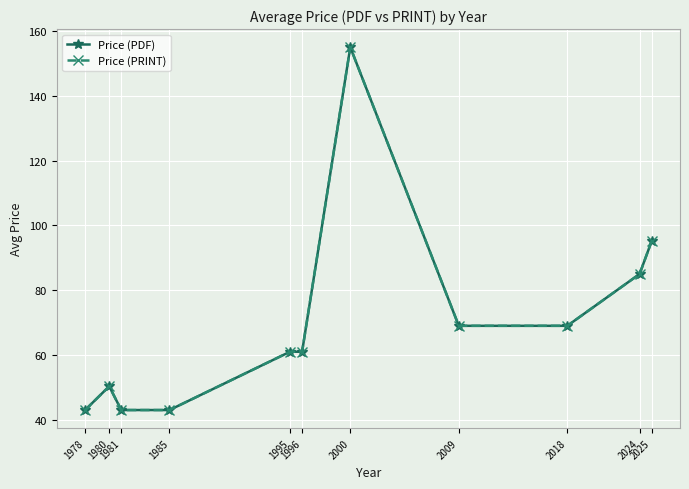

What is the sum of the Price (PRINT) values at 1980 and 1981?

93.3